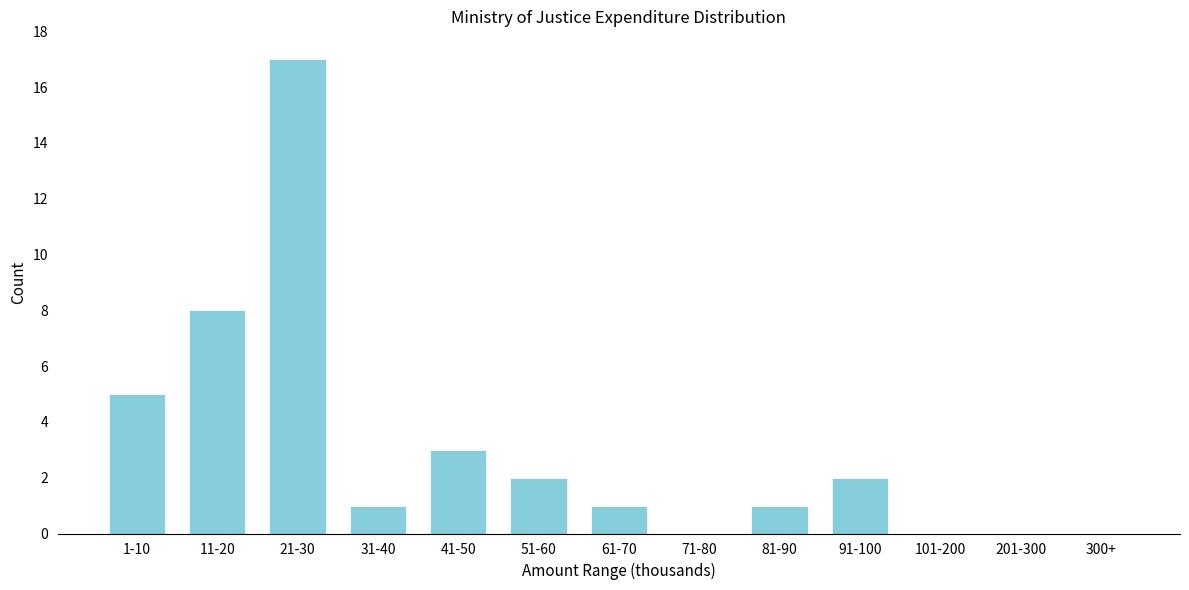

Reading right to left, transcribe all the data shown in this chart.

300+=0	201-300=0	101-200=0	91-100=2	81-90=1	71-80=0	61-70=1	51-60=2	41-50=3	31-40=1	21-30=17	11-20=8	1-10=5